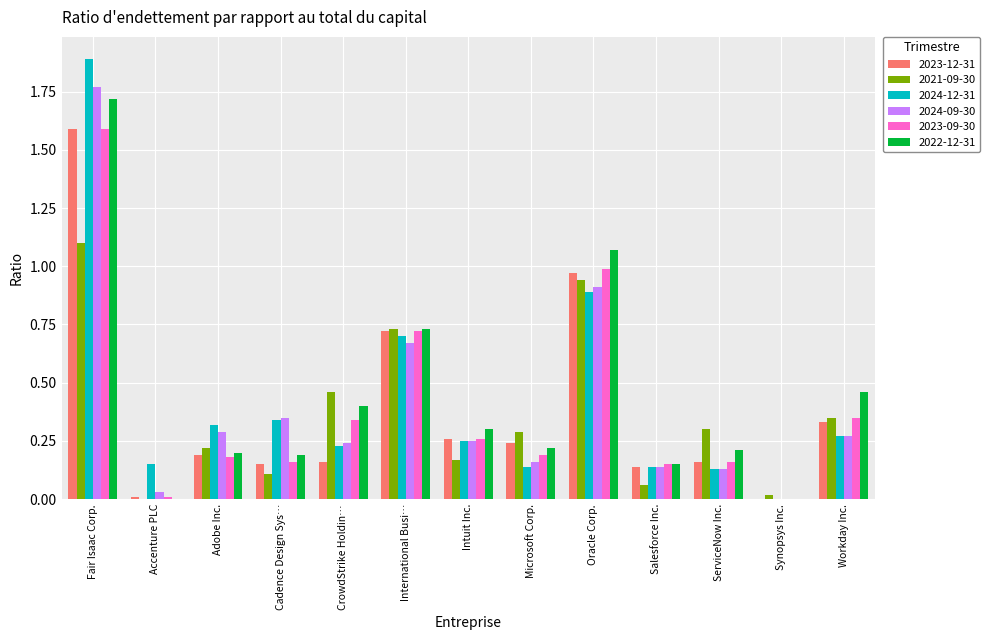

Is the value of 2022-12-31 at Microsoft Corp. greater than the value of 2023-12-31 at Intuit Inc.?

No